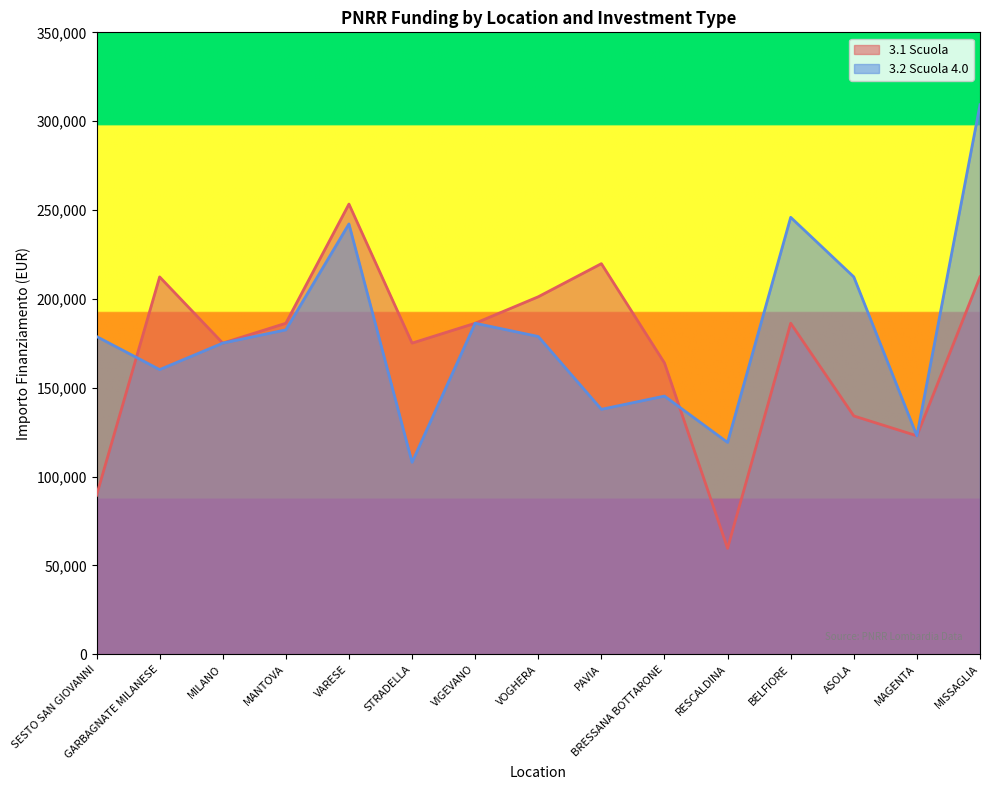

Rank the categories by 3.2 Scuola 4.0 value from lowest to highest.

STRADELLA, RESCALDINA, MAGENTA, PAVIA, BRESSANA BOTTARONE, GARBAGNATE MILANESE, MILANO, SESTO SAN GIOVANNI, VOGHERA, MANTOVA, VIGEVANO, ASOLA, VARESE, BELFIORE, MISSAGLIA